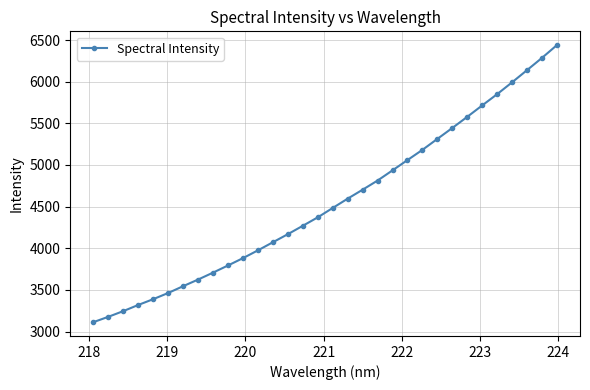

What is the difference between the maximum and second lowest values?

3260.3